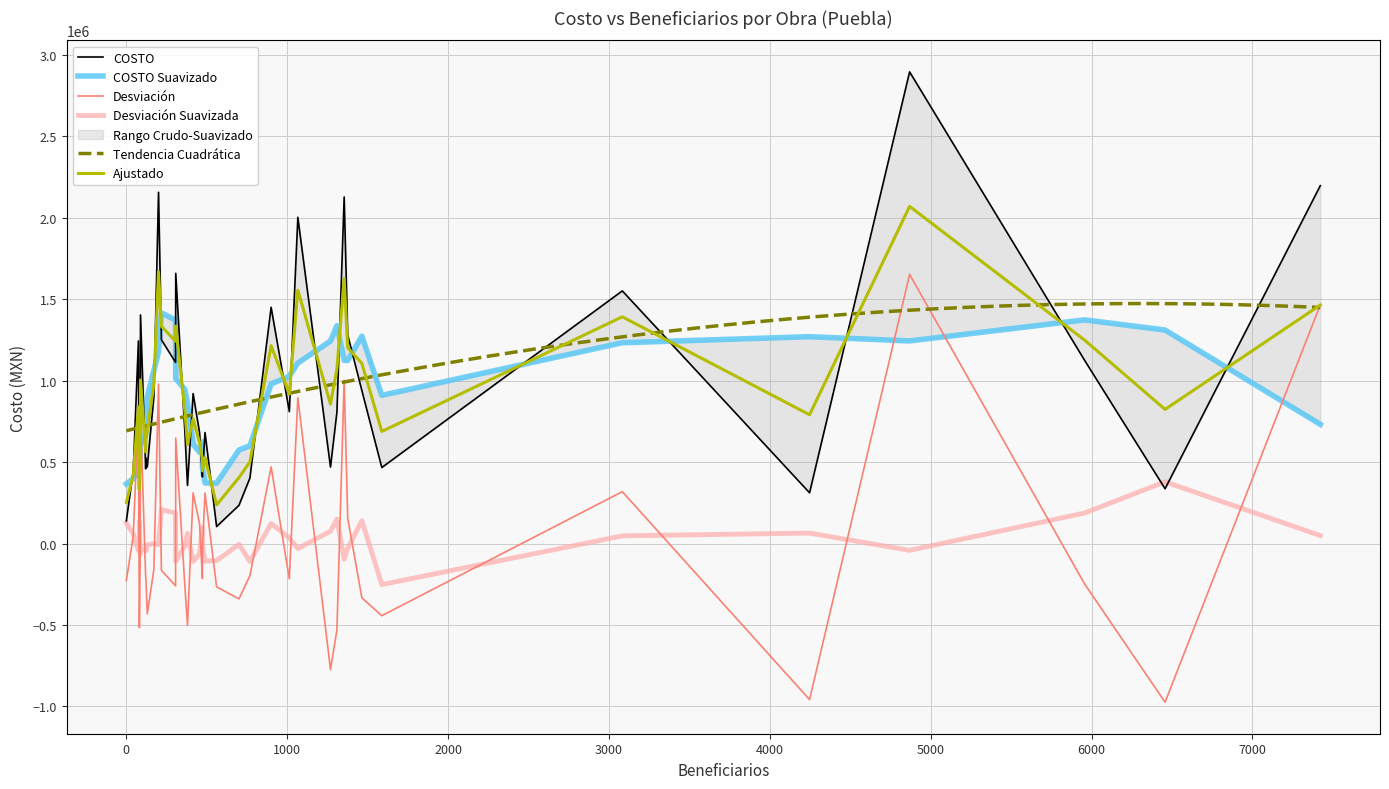

Which category has the highest value across all series?

28